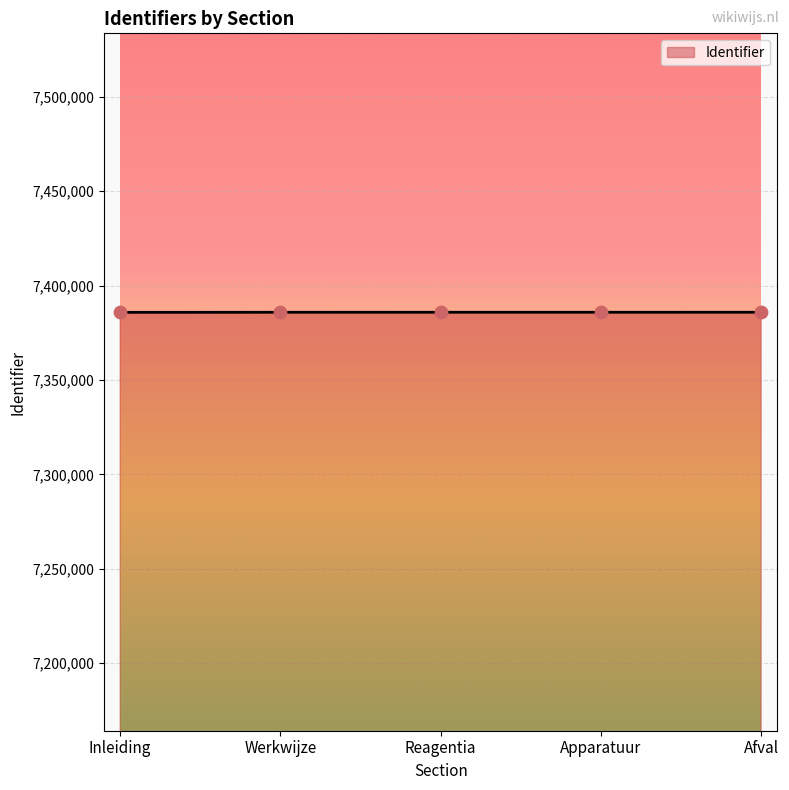

What is the change in value from Inleiding to Apparatuur?

+47